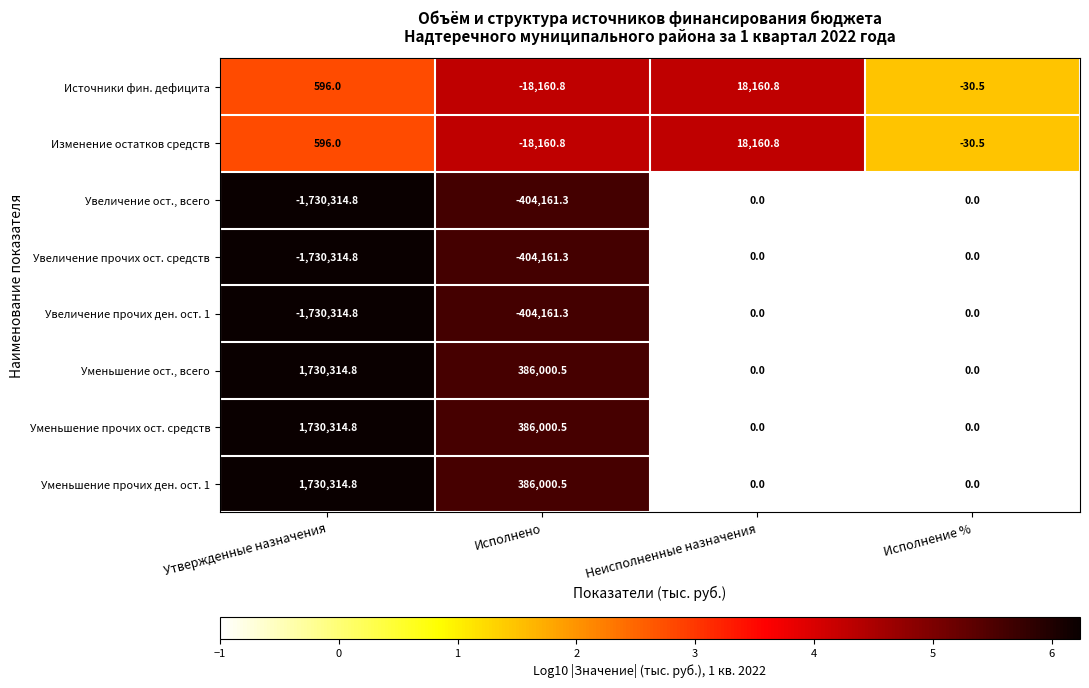

At which label does Увеличение ост., всего reach its minimum?

Утвержденные назначения